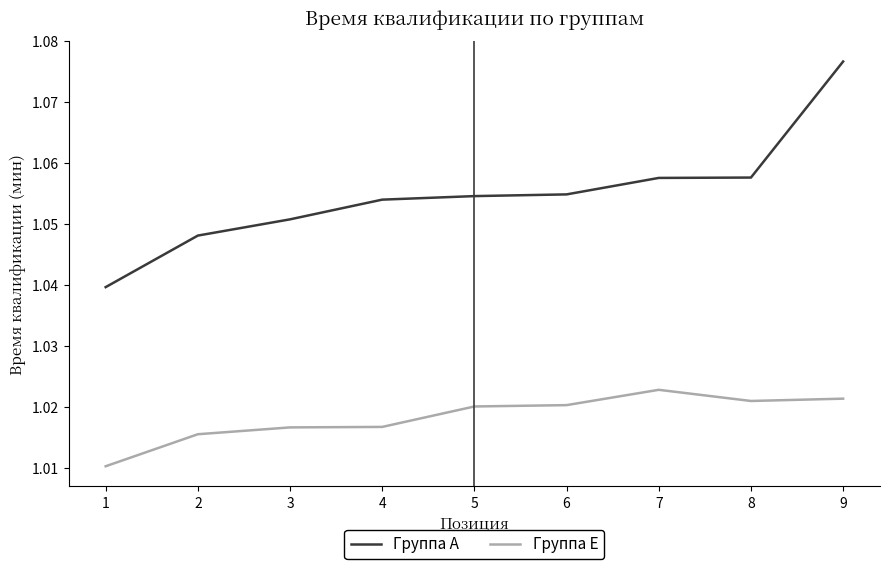

Is the value of Группа E at 5 greater than the value of Группа А at 5?

No